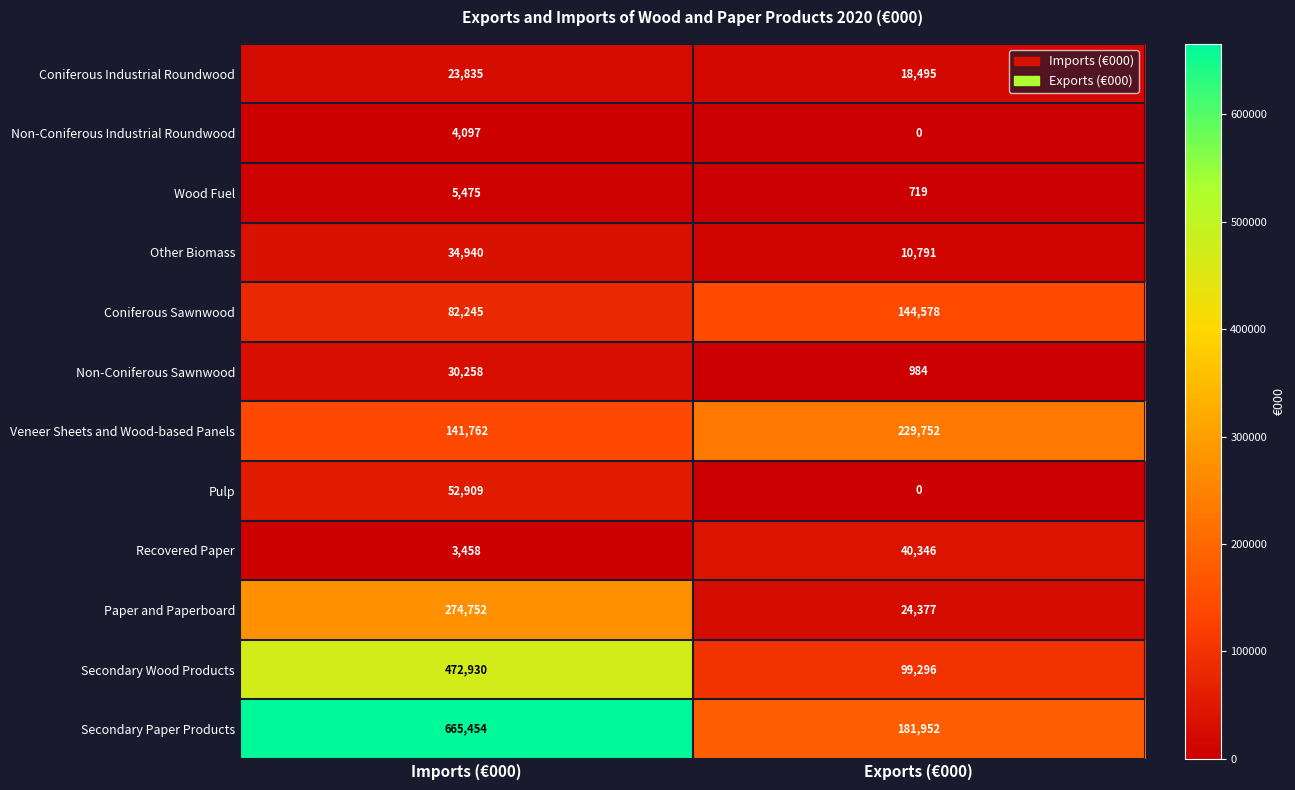

Which label corresponds to the smallest value in the chart?

Exports (€000)